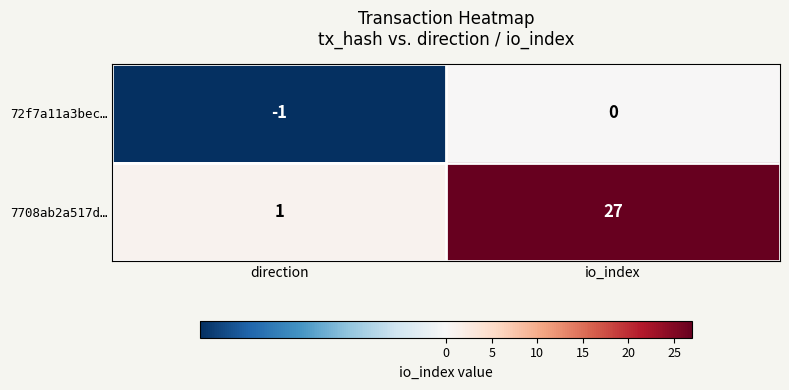

What is the greatest value displayed?

27